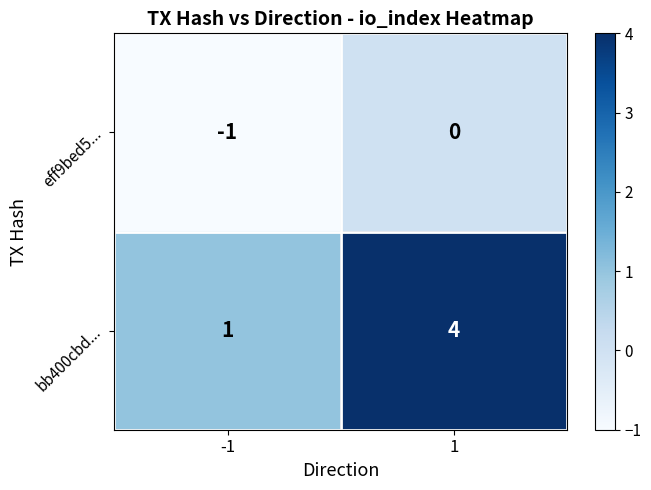

At which category does the chart reach its minimum across all series?

-1